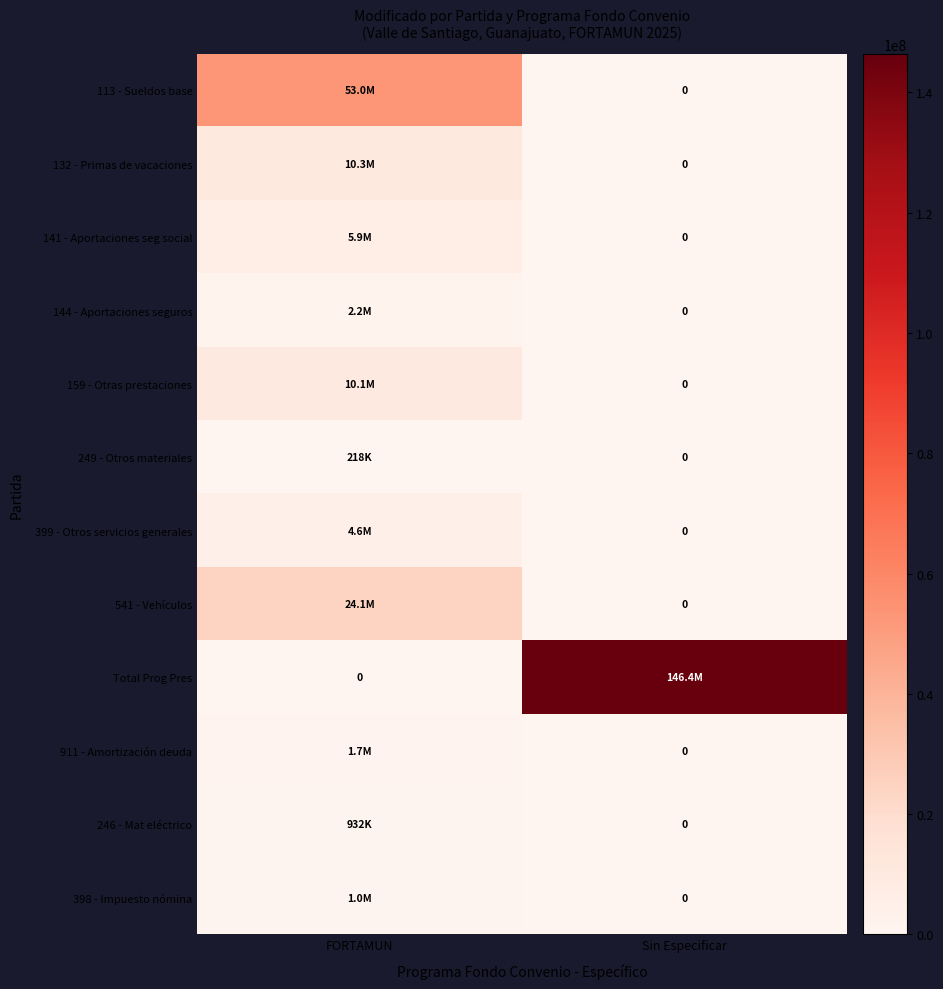

Between Sin Especificar and FORTAMUN, which is larger?

FORTAMUN